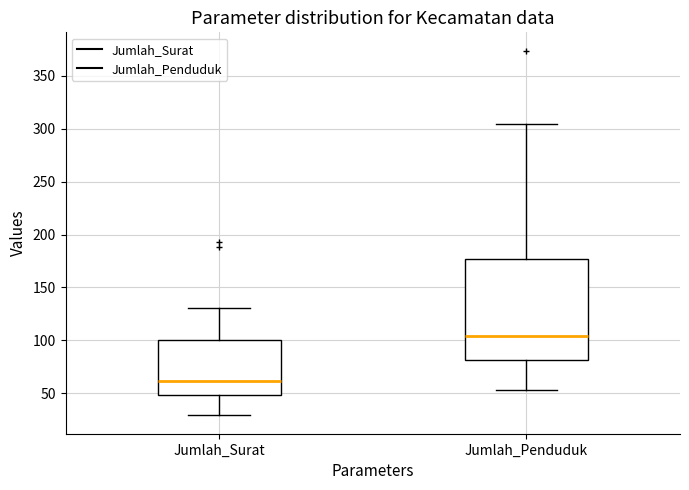

Reading left to right, transcribe this box plot: for each box, give where its median line is, the range the box spans, and where its two whiskers end, as read against the y-axis. The values are not printed on the chart, so give them approximately, as read against the axis.

Jumlah_Surat: median 60, box 50 to 100, whiskers 30 to 130
Jumlah_Penduduk: median 105, box 80 to 175, whiskers 55 to 305